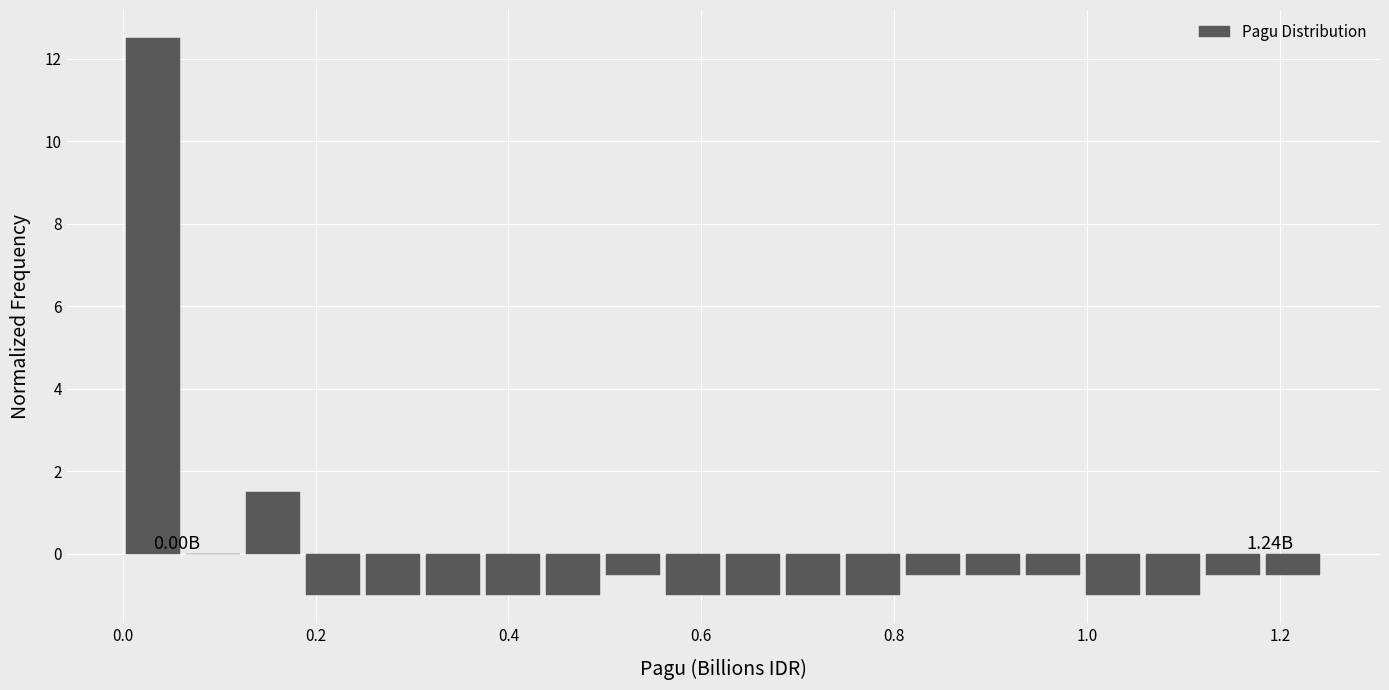

Around what value on the x-axis is the tallest bar? Give the approximate position of its centre, as read against the axis.

0.04